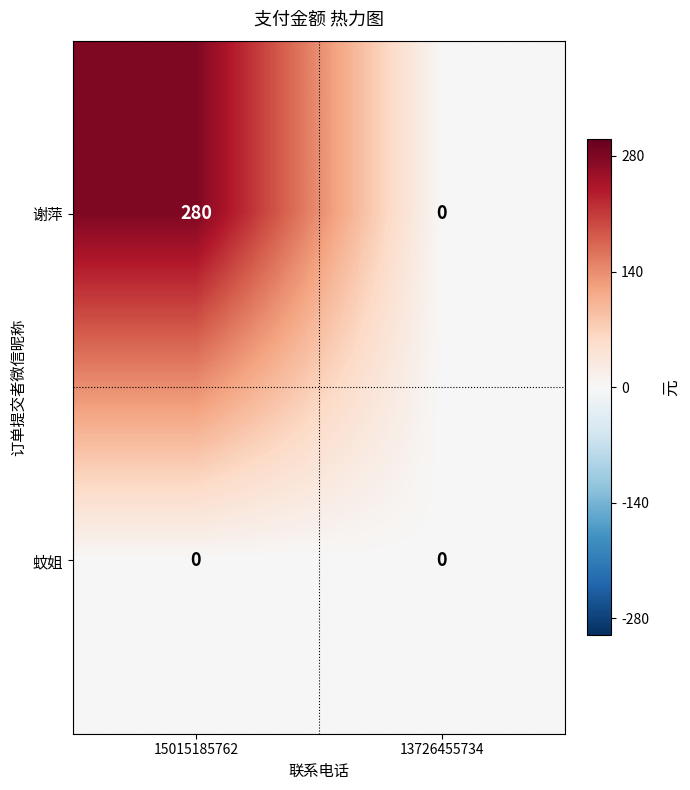

What is the maximum value shown in the chart?

280